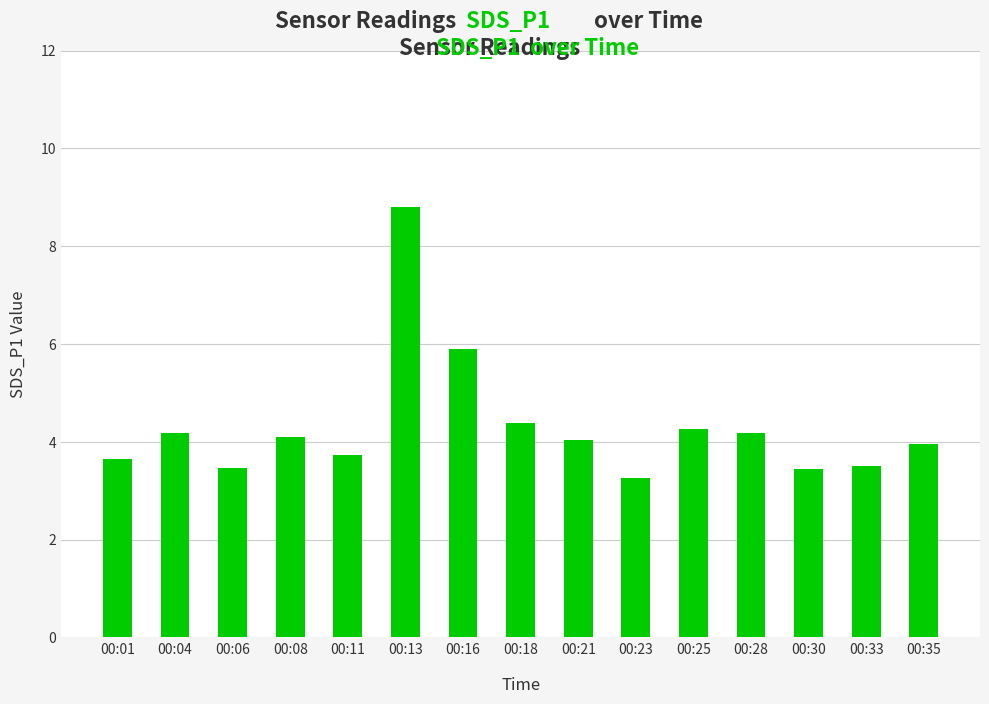

What is the change in value from 00:30 to 00:35?

+0.5